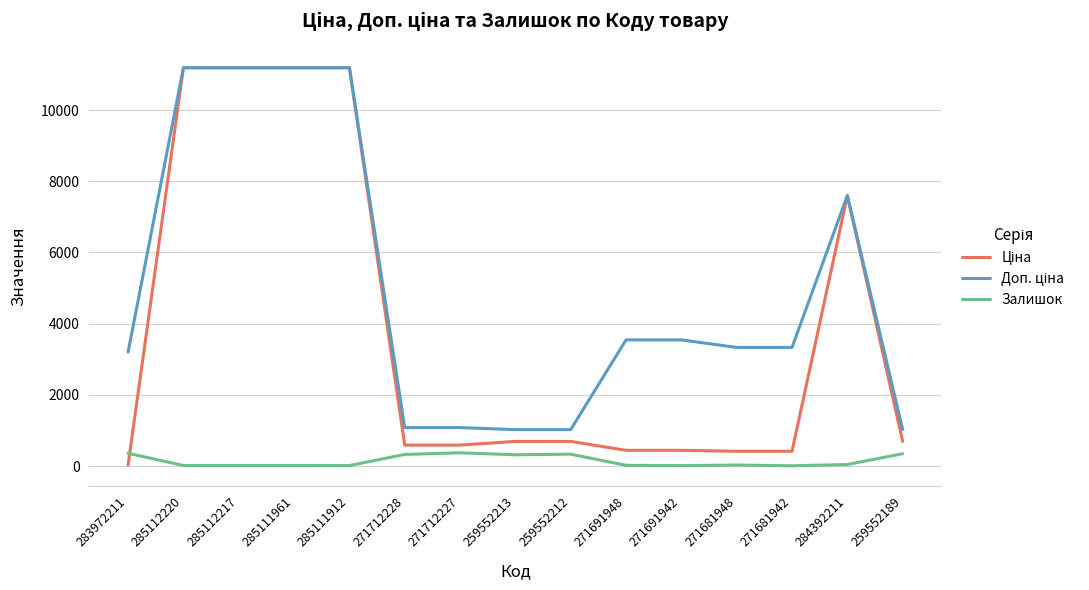

The Залишок series shows 13.0 at 271691942. True or false?

True